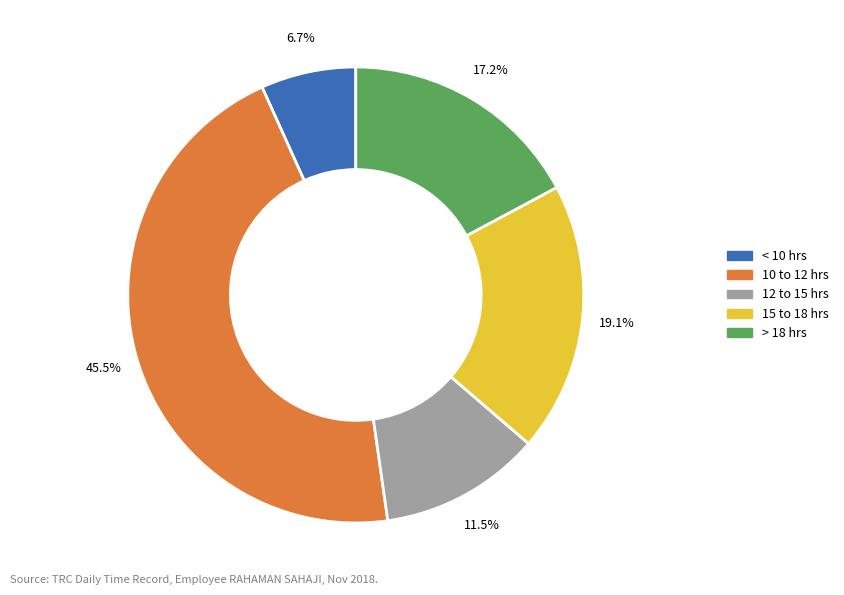

Is there a majority slice in this chart?

No